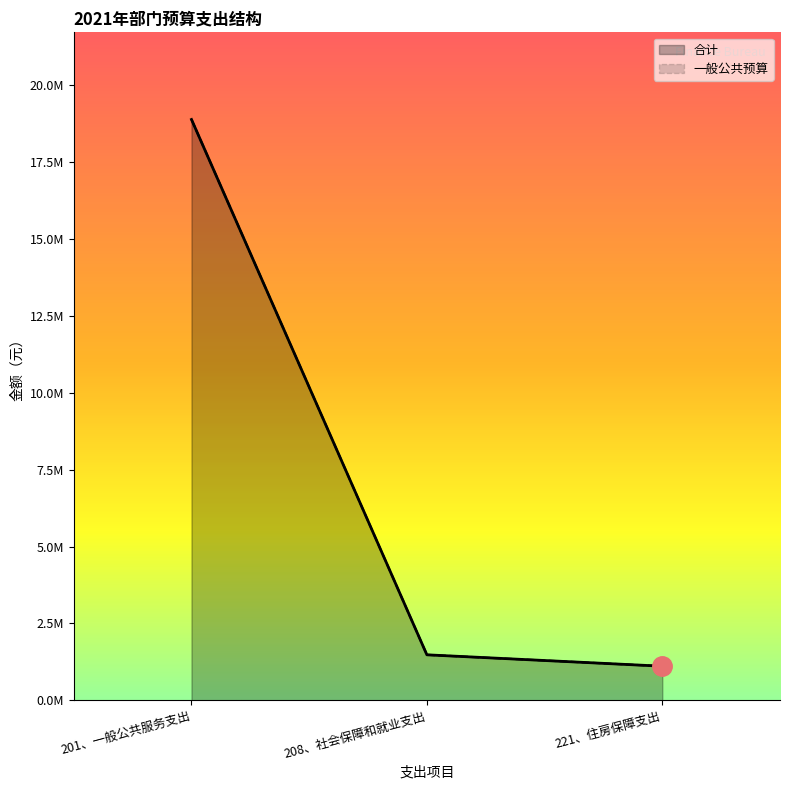

At how many categories does at least one series exceed 1137480?

2